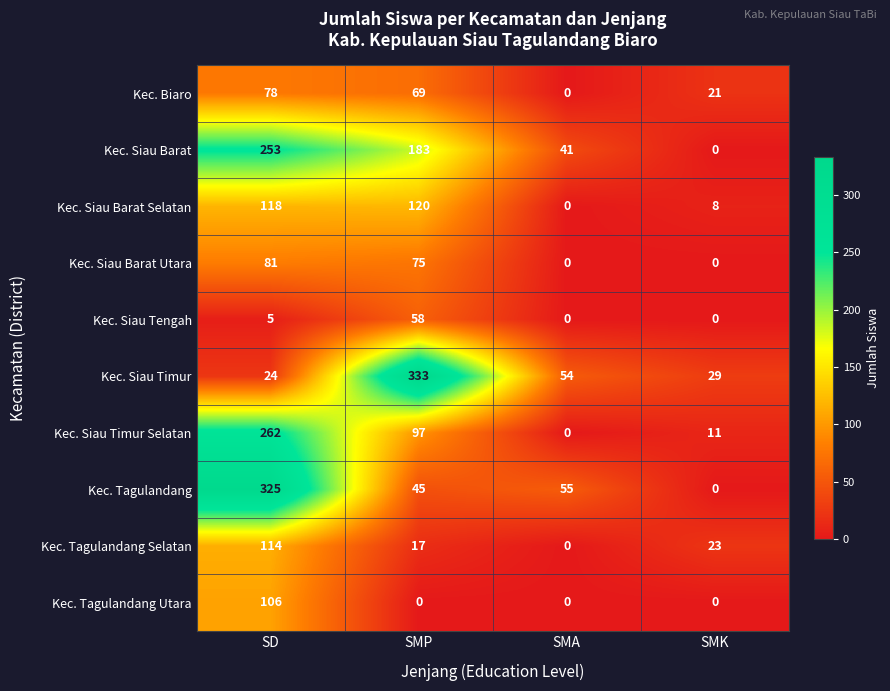

Where does the Kec. Siau Timur series first go above 54?

SMP